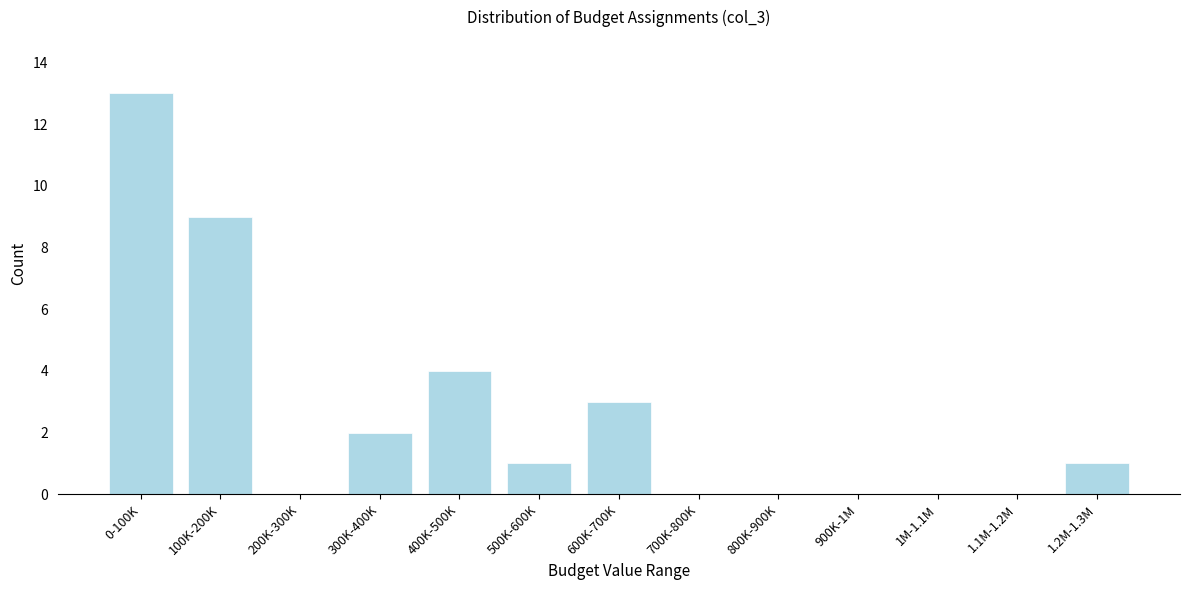

Reading left to right, list all the values displayed in this chart.

0-100K=13	100K-200K=9	200K-300K=0	300K-400K=2	400K-500K=4	500K-600K=1	600K-700K=3	700K-800K=0	800K-900K=0	900K-1M=0	1M-1.1M=0	1.1M-1.2M=0	1.2M-1.3M=1